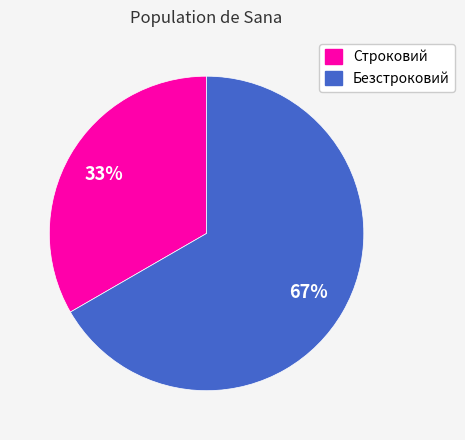

Do Строковий and Безстроковий together represent more than half of the pie?

Yes